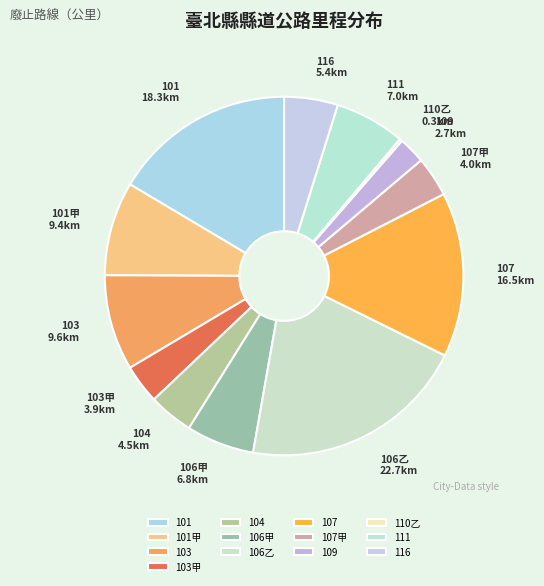

The 103甲 slice represents 17% of the pie. True or false?

False